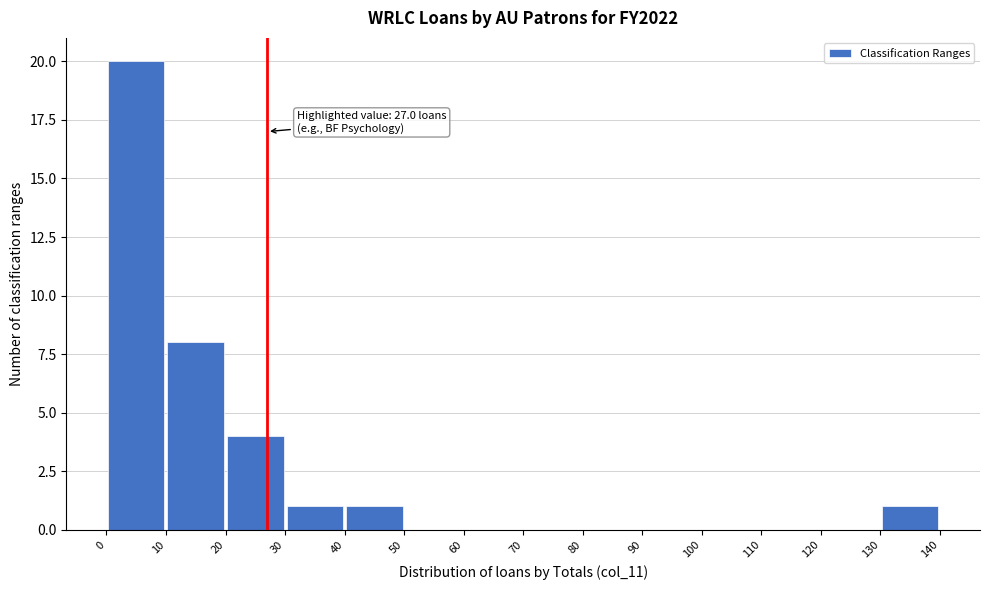

Over which range of the x-axis is the bar tallest?

0 to 10